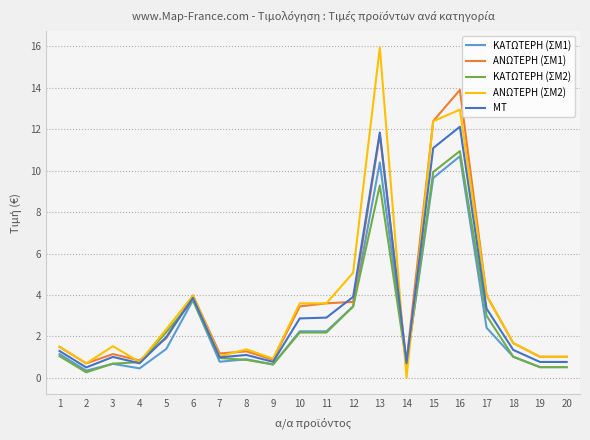

Which label corresponds to the smallest value in the chart?

14